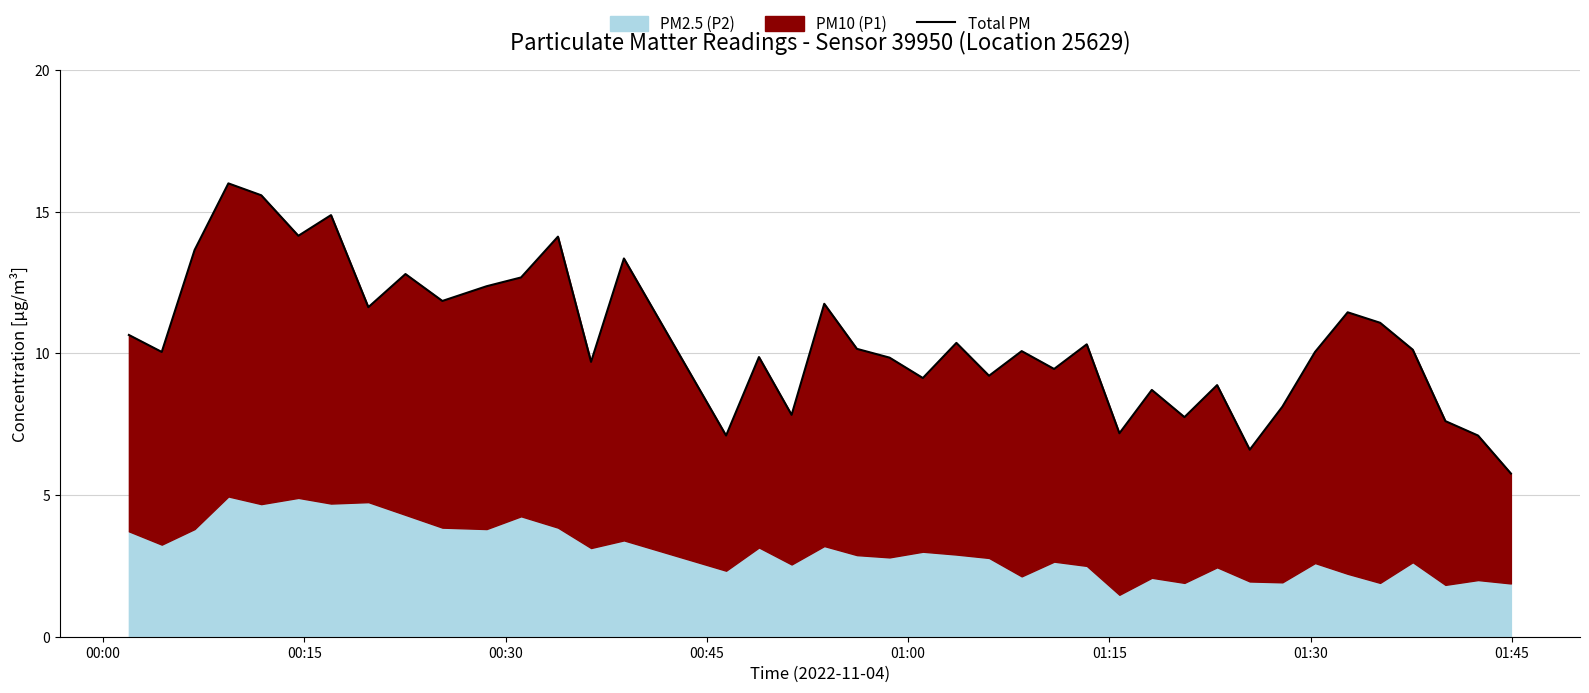

True or false: the data shows 15.3 at 34.

False